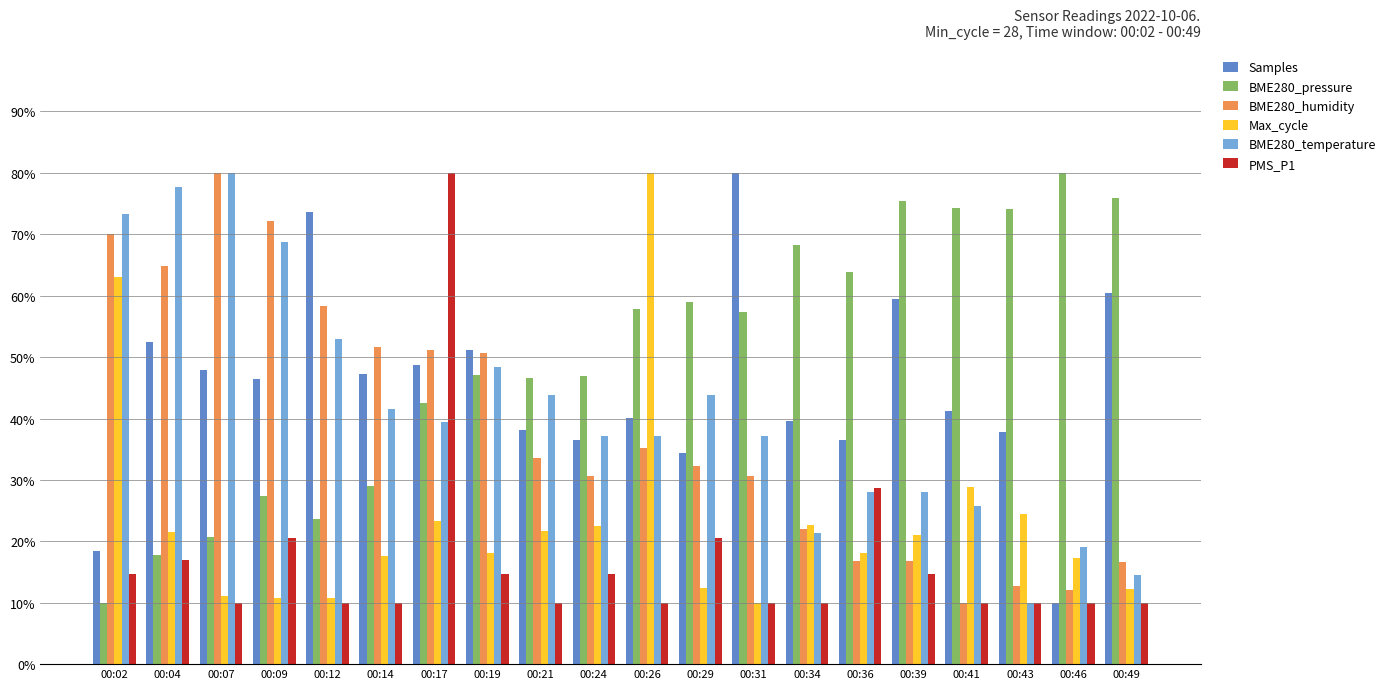

What is the minimum value for BME280_humidity?

10.0